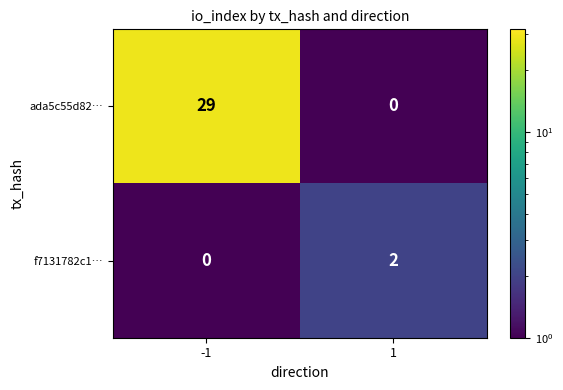

Reading left to right, what are all the values shown in this chart?

ada5c55d82…: 29	0
f7131782c1…: 0	2